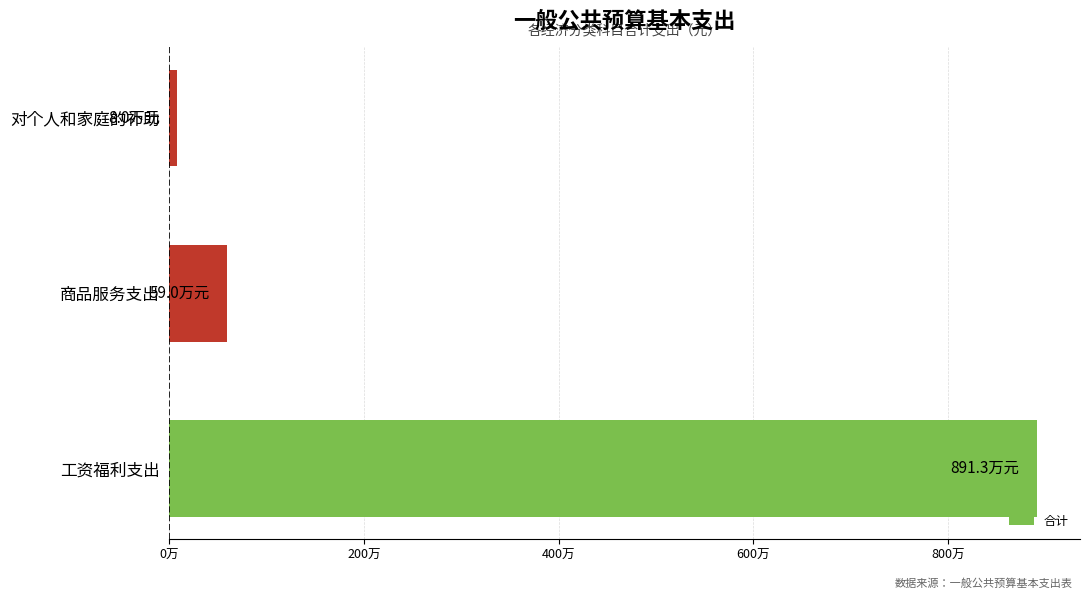

Does the chart contain any negative values?

No